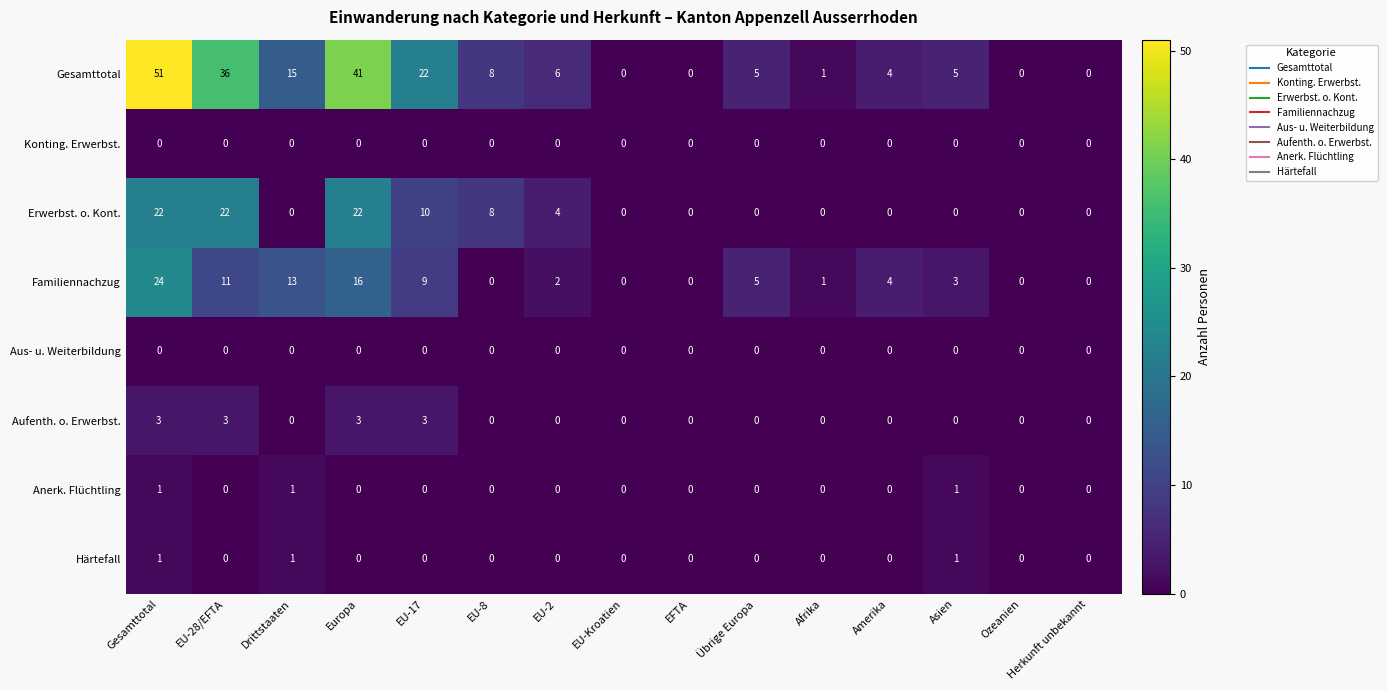

At which category is the sum across all series the highest?

Gesamttotal